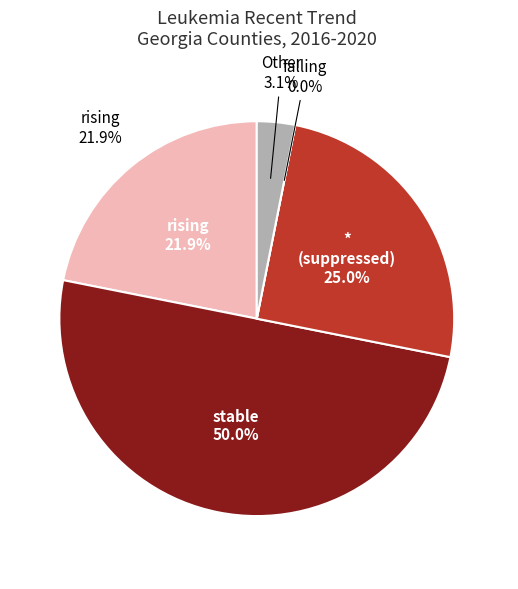

Count the number of slices in the pie.

5